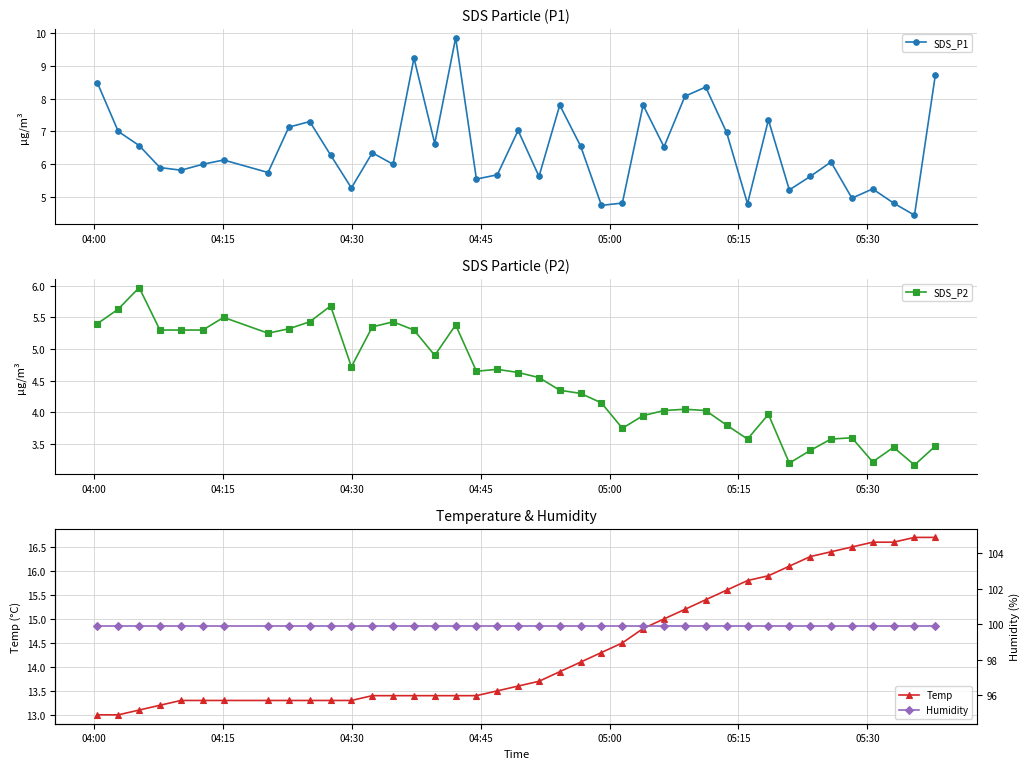

True or false: SDS_P1 and Temp cross at least once.

False